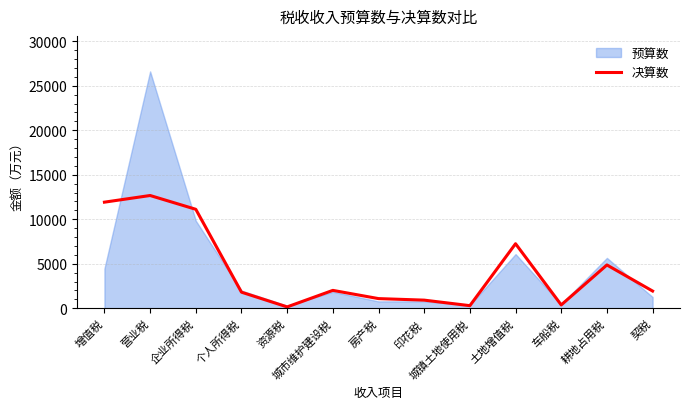

Rank the series by their maximum value, from highest to lowest.

预算数, 决算数